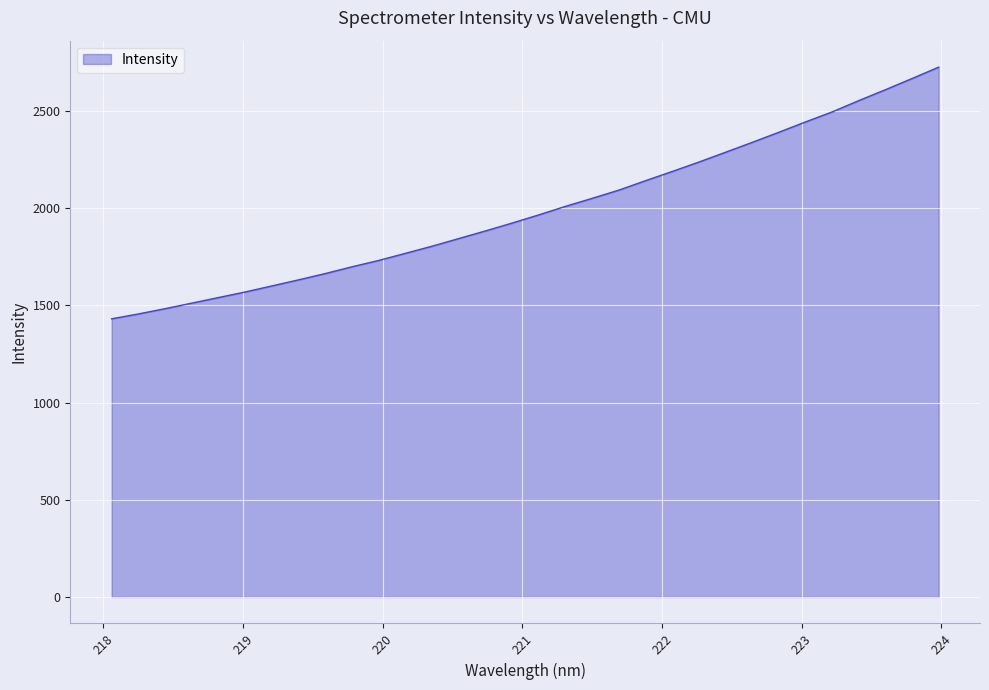

What is the greatest value displayed?

2724.6